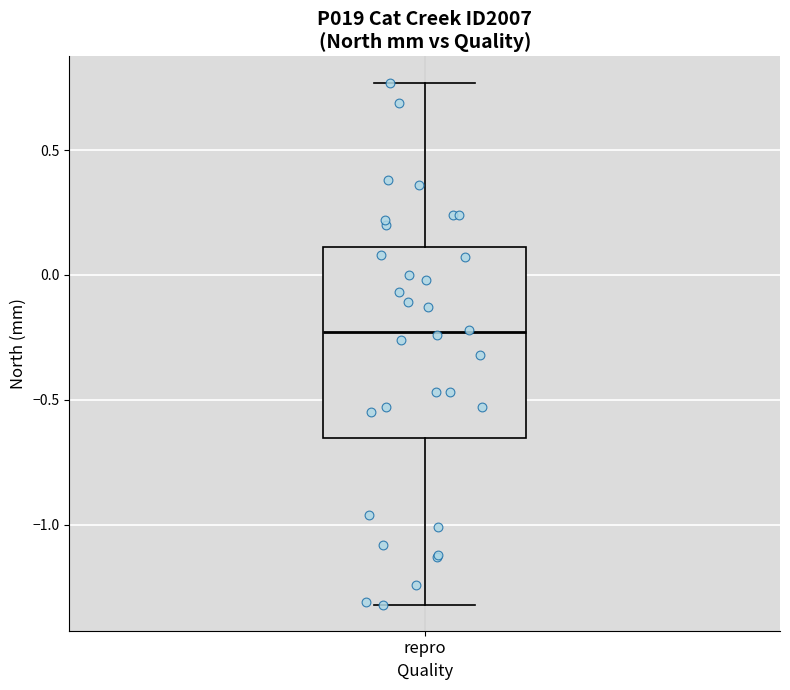

Read this box plot against the y-axis: the position of the median line, the range covered by the box, and the ends of both whiskers. The values are not printed on the chart, so give them approximately, as read against the axis.

median -0.25, box -0.65 to 0.10, whiskers -1.30 to 0.75